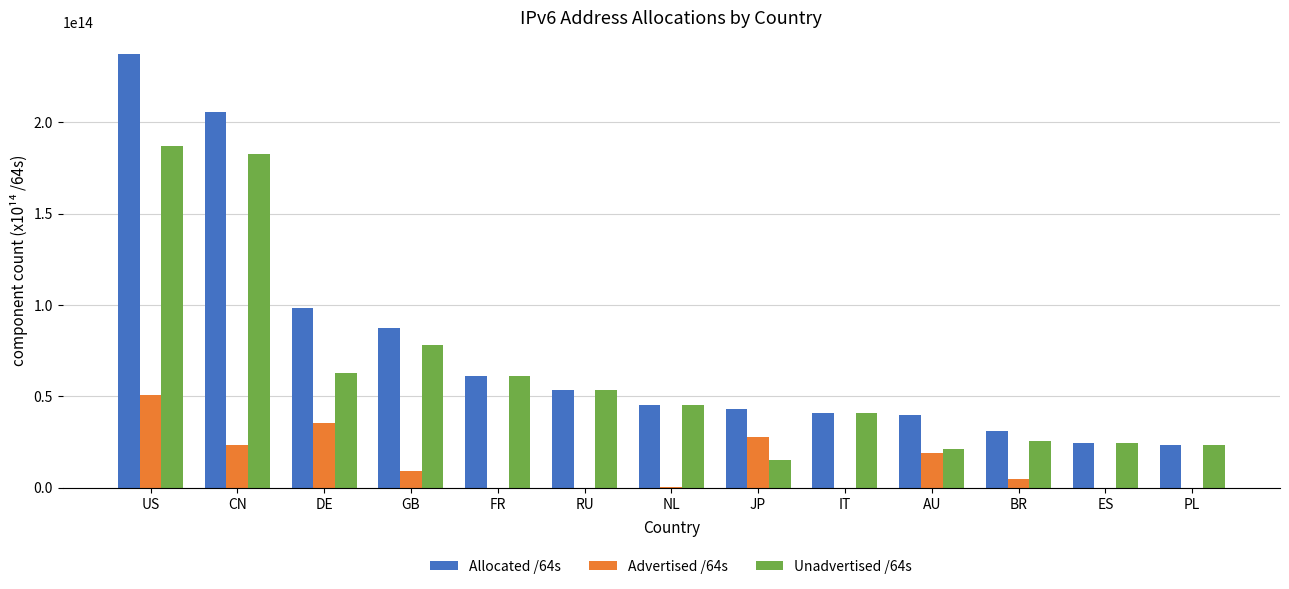

The Allocated /64s series shows 61293486145536 at FR. True or false?

True